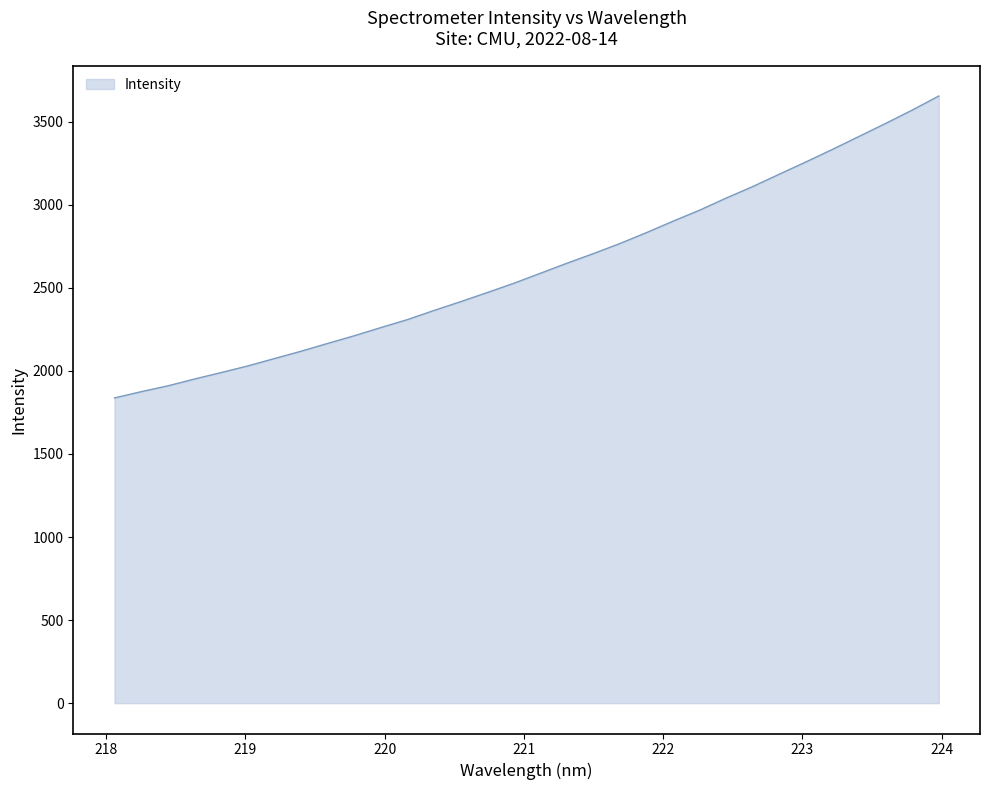

Does the chart display data point markers on the line(s)?

No